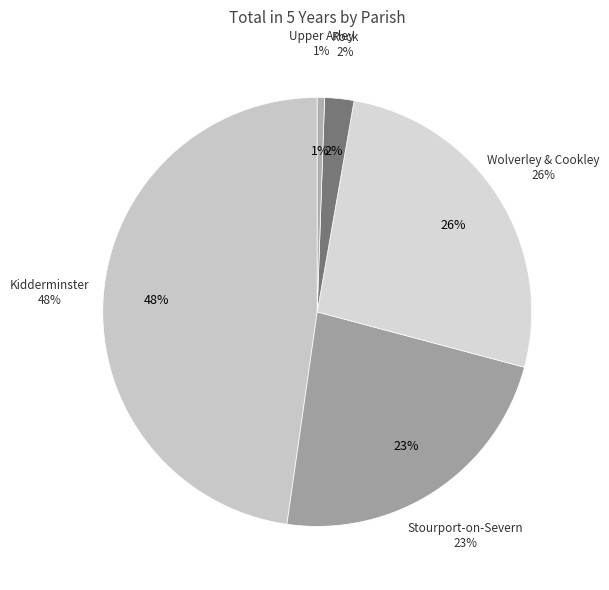

To the nearest percent, what is the combined percentage of Wolverley & Cookley and Kidderminster?

74%